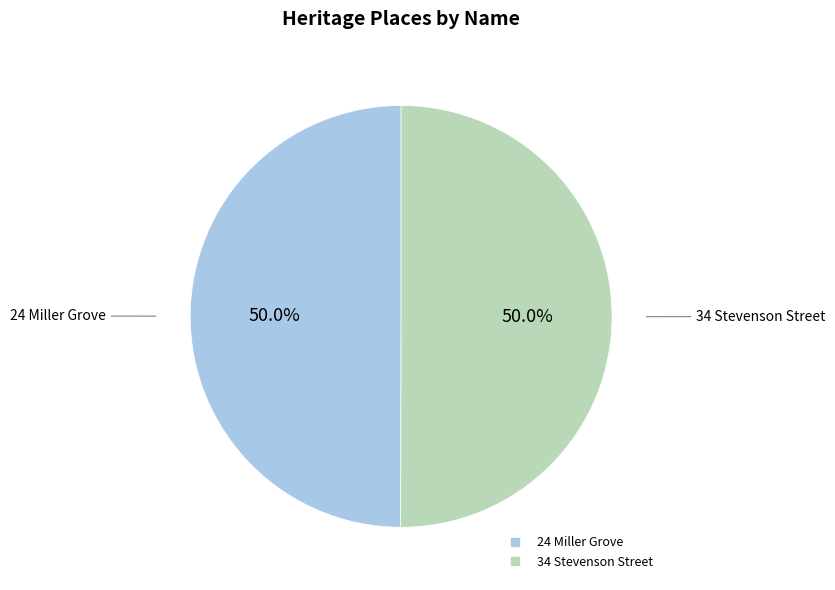

The 24 Miller Grove slice represents 56% of the pie. True or false?

False